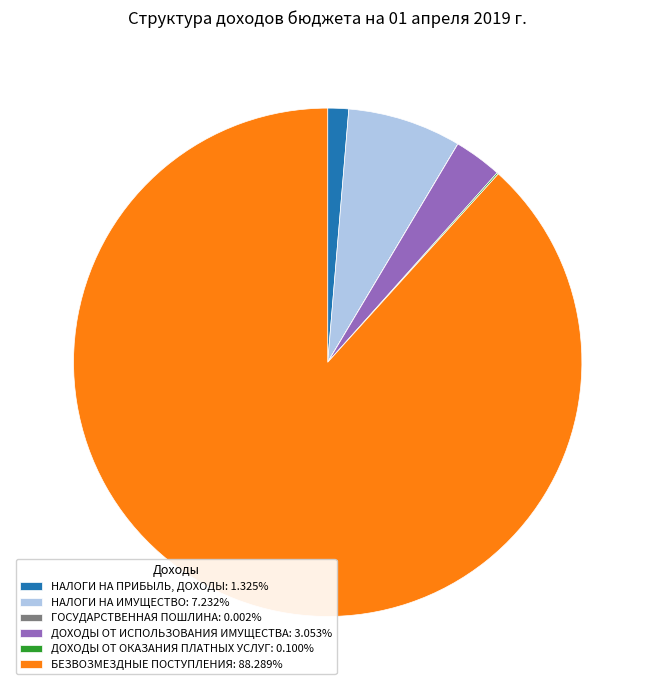

Is ДОХОДЫ ОТ ИСПОЛЬЗОВАНИЯ ИМУЩЕСТВА: 3.053% the majority of the pie?

No